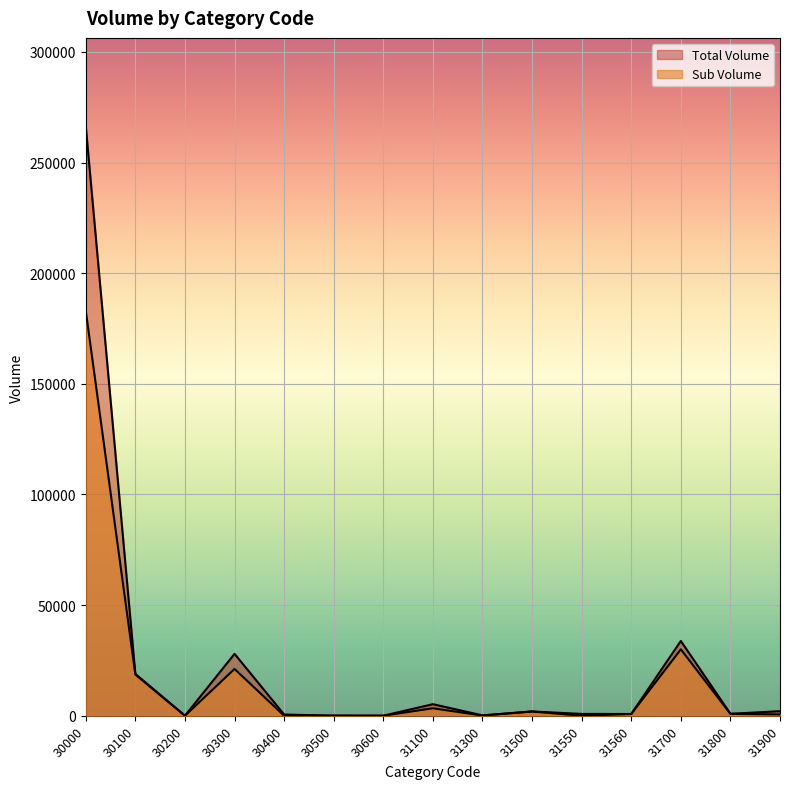

Reading left to right, extract all data points from this chart.

Total Volume: 266372	18900	32	27987	564	56	40	5238	181	1960	838	812	33810	894	2079
Sub Volume: 182962	18630	20	21167	24	56	40	3390	111	1944	0	812	30020	875	606